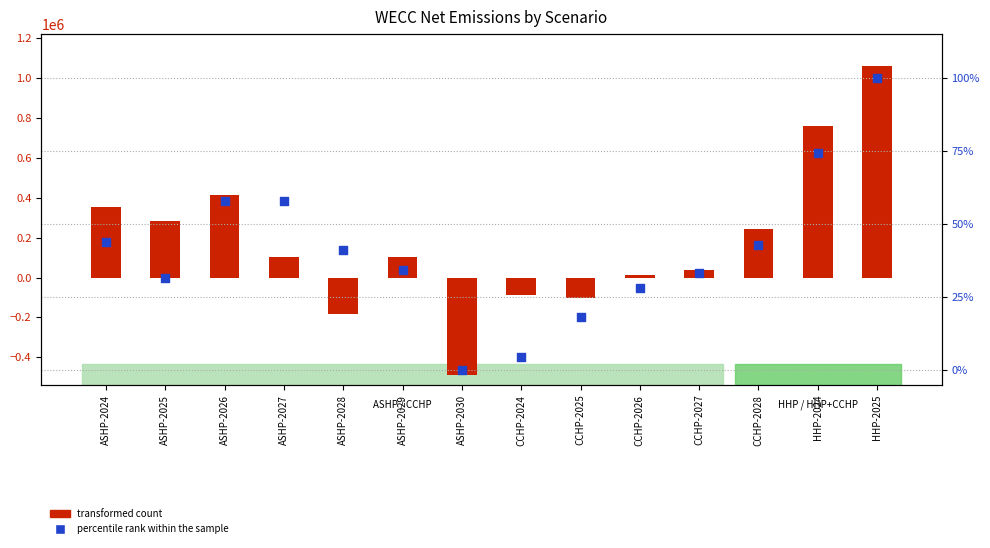

What are all the series names shown in the legend?

transformed count, percentile rank within the sample